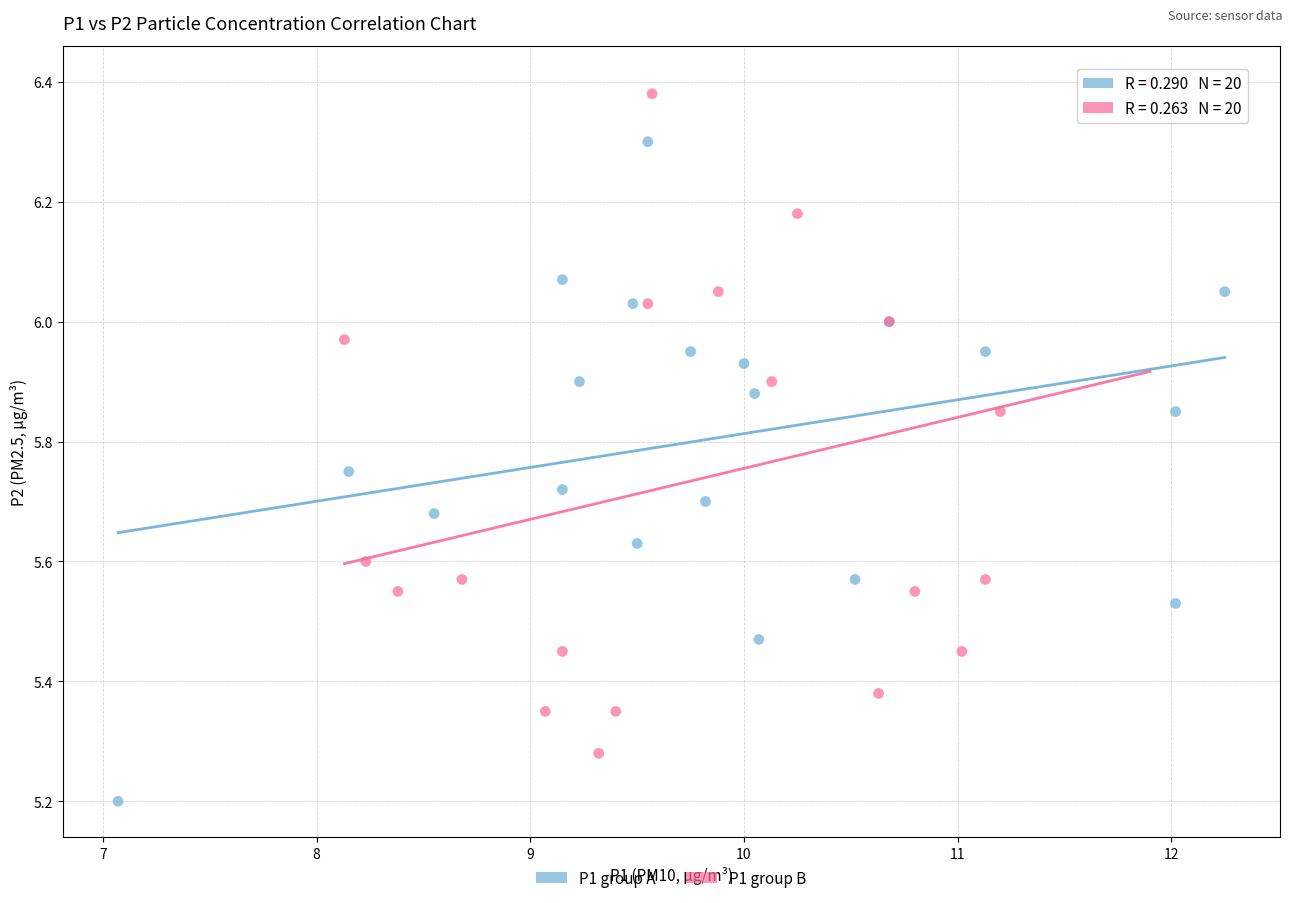

What are all the series names shown in the legend?

P1 group A, P1 group B